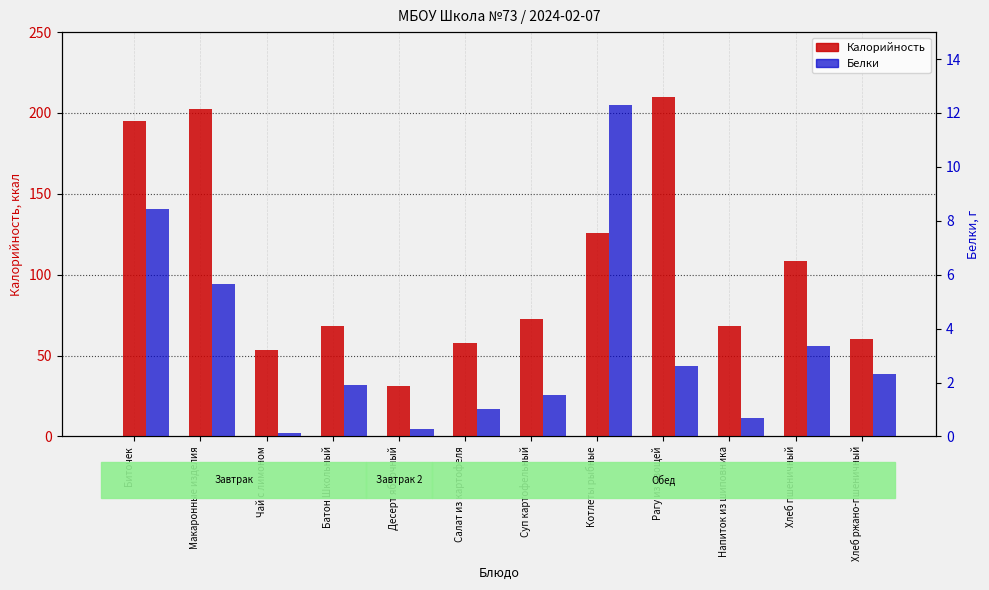

Does the chart contain stacked bars?

No